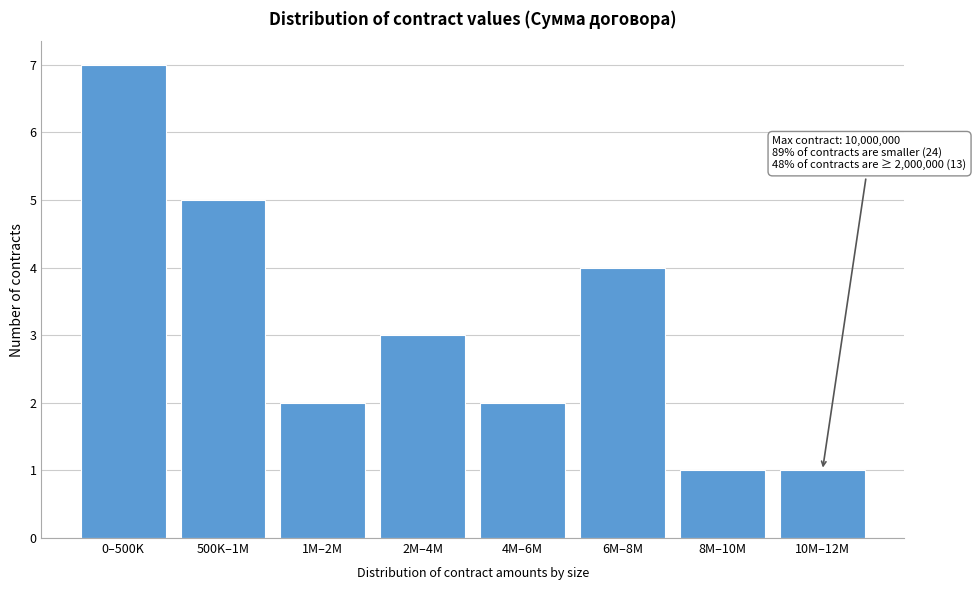

Reading right to left, what are all the values shown in this chart?

1	1	4	2	3	2	5	7